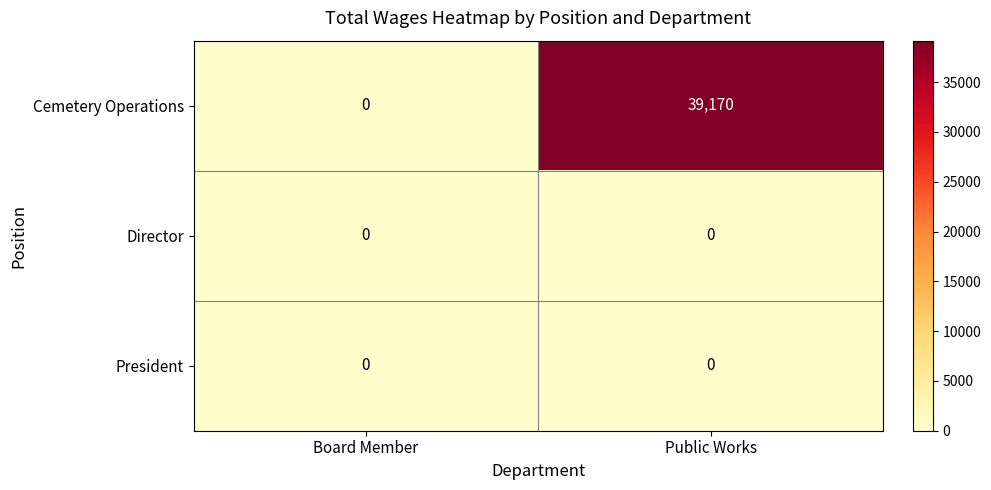

List the labels in order of Cemetery Operations value, largest first.

Public Works, Board Member